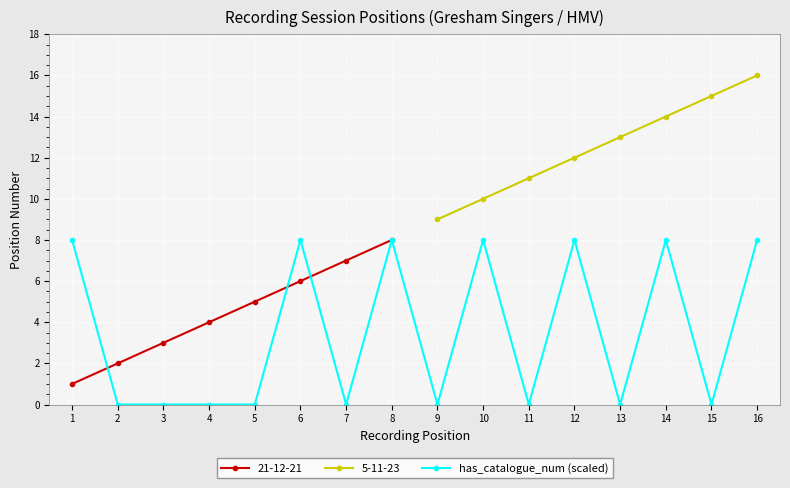

What is the value of the 8th point from the left?

8